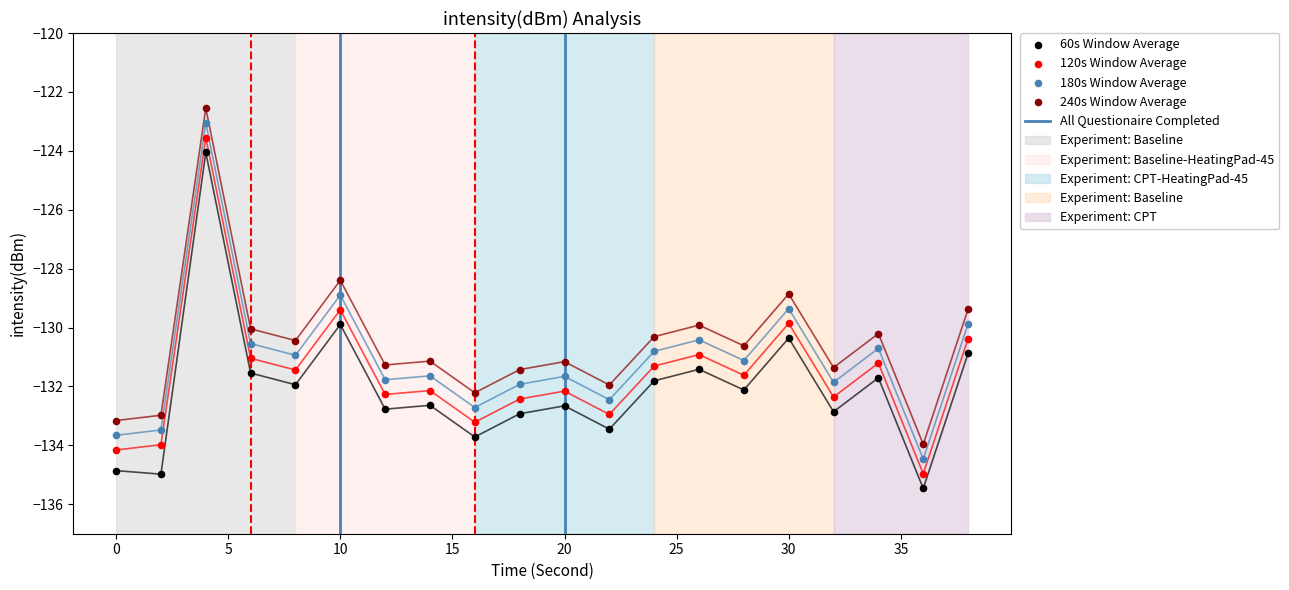

Which series has the largest Y range (max minus min)?

60s Window Average